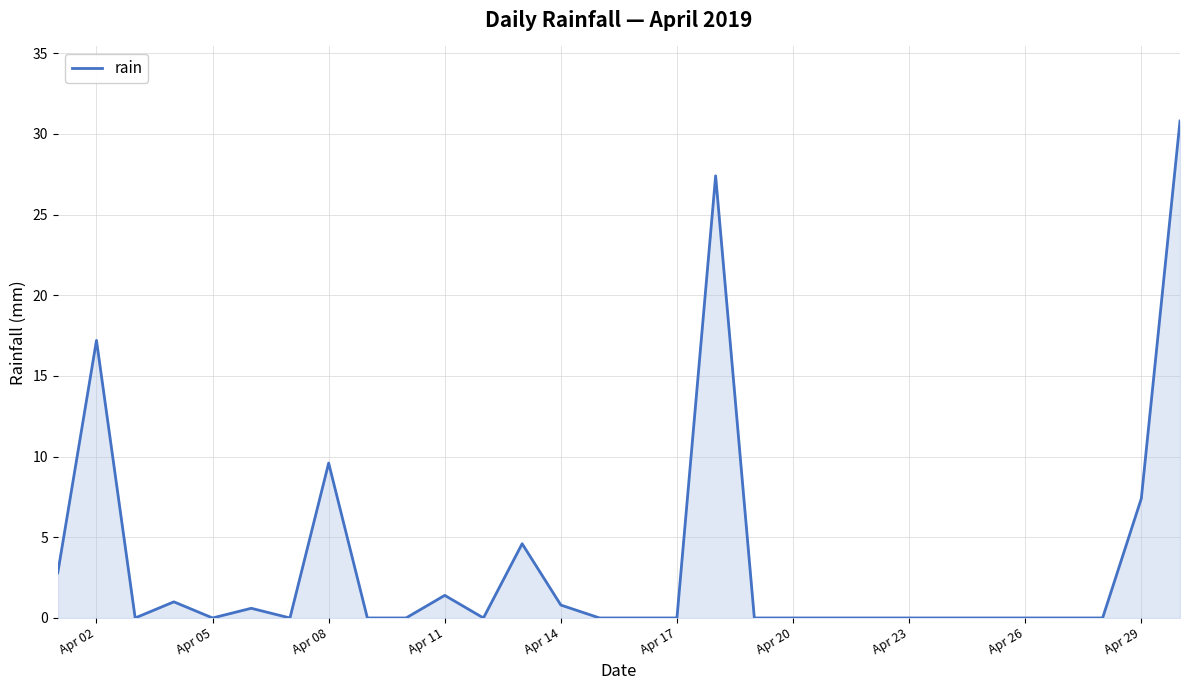

What is the difference between the maximum and minimum values?

30.8